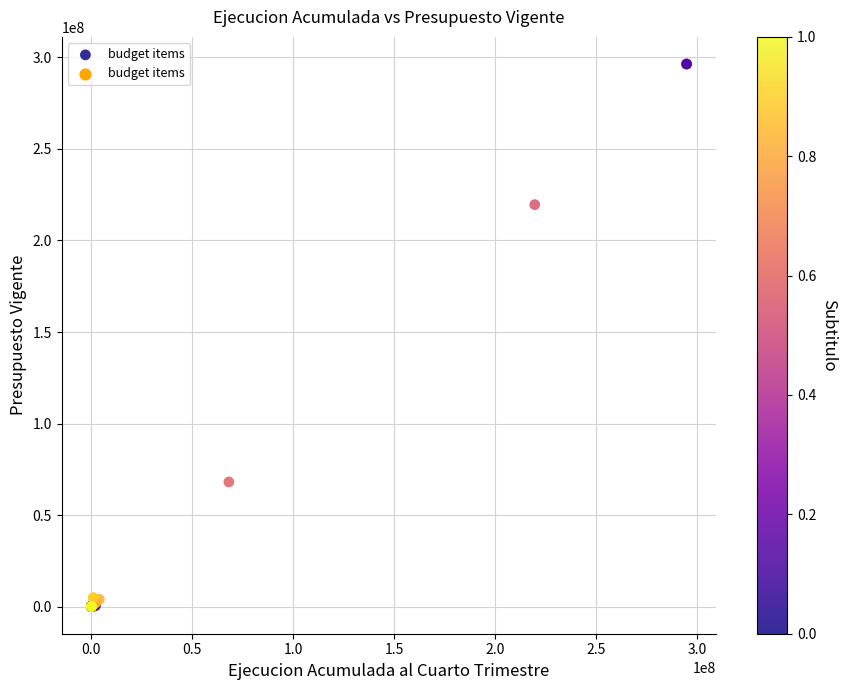

What Y value in the scatter plot is closest to 148203820?

219578265